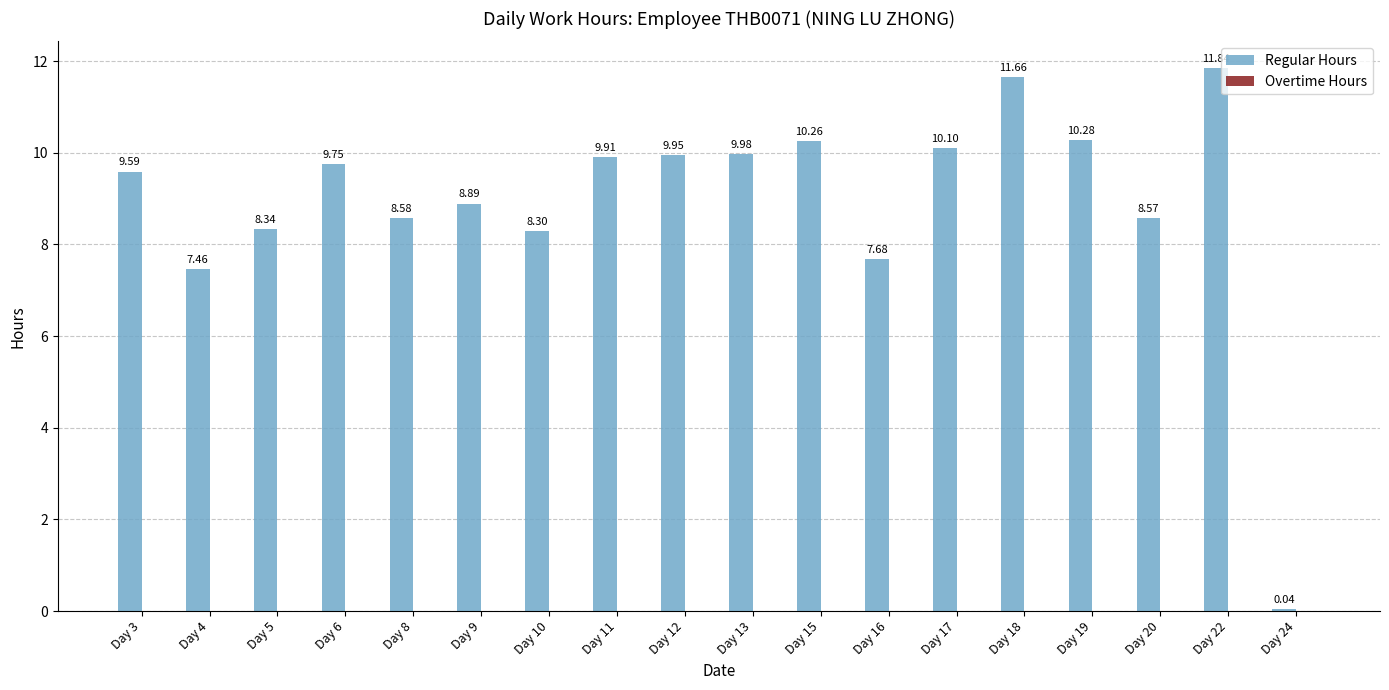

How many categories are shown in the chart?

18